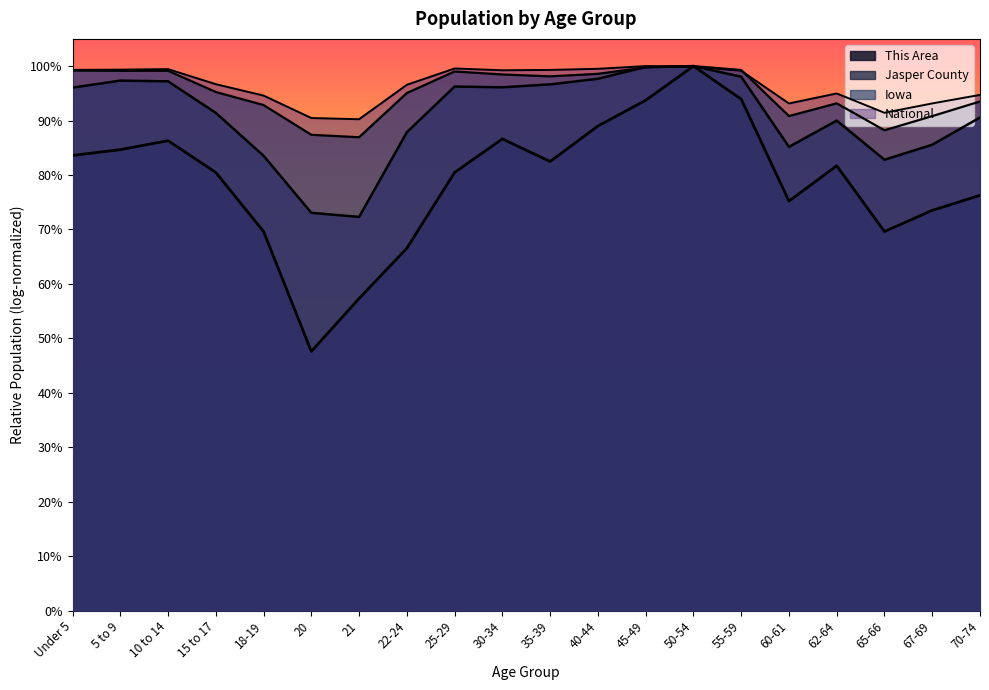

At which category is the sum across all series the highest?

50-54